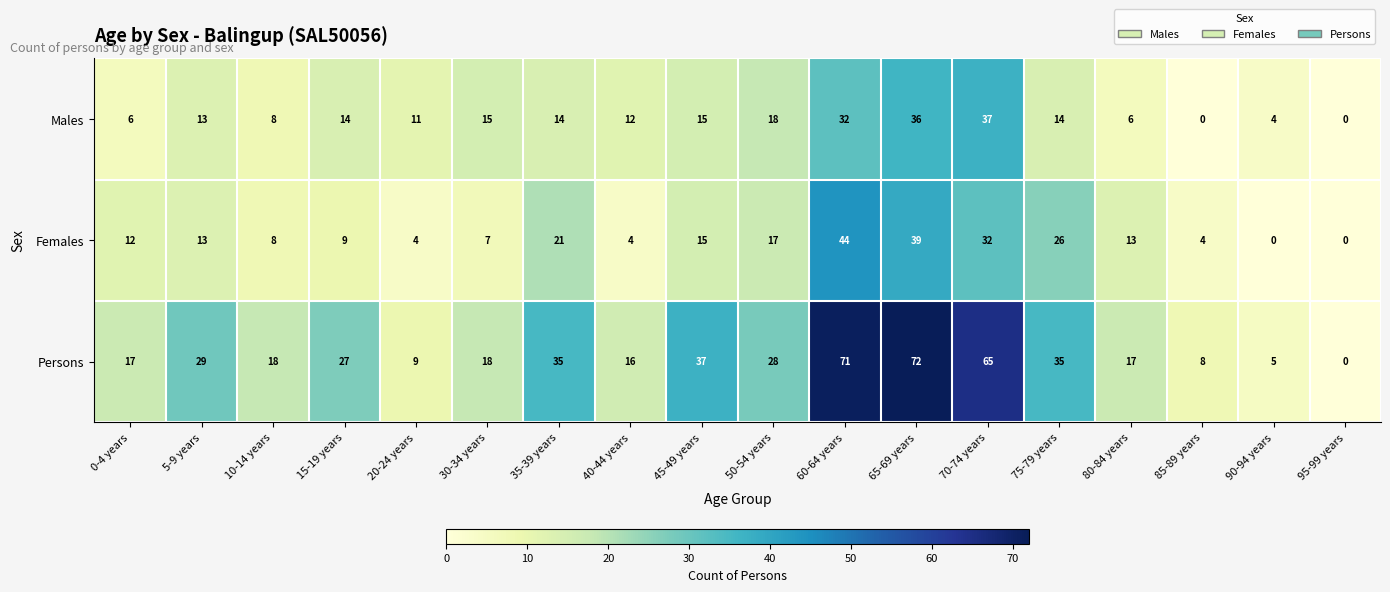

At how many categories does at least one series exceed 52?

3